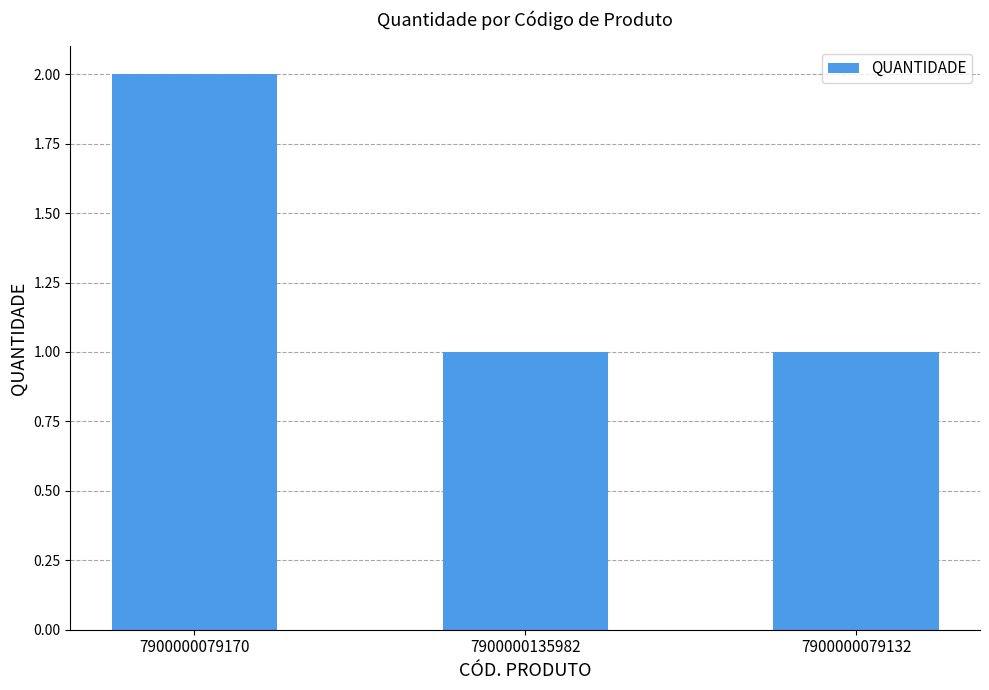

True or false: the data shows 2 at 7900000079170.

True